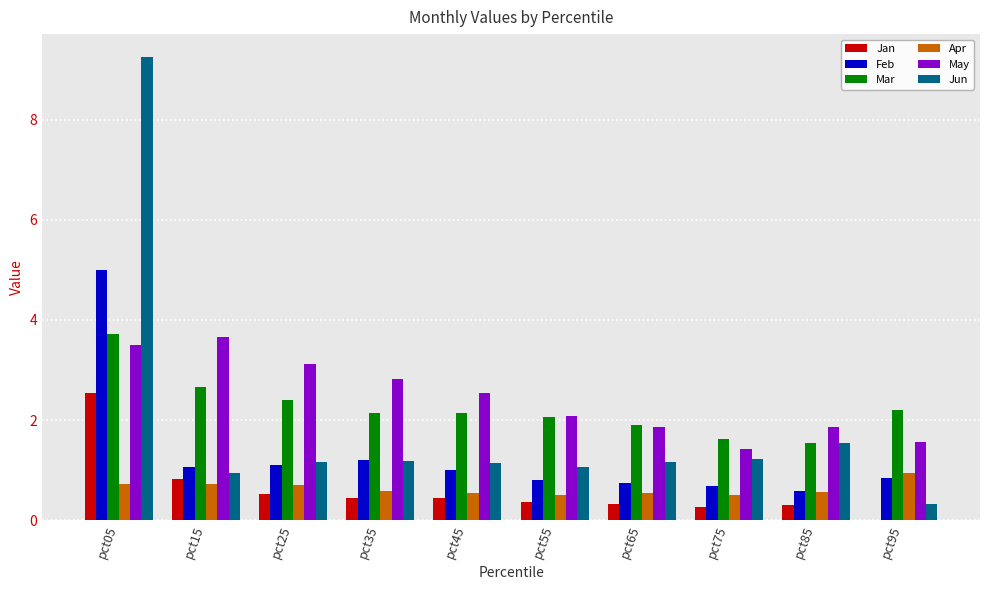

Which label corresponds to the largest value in the chart?

pct05